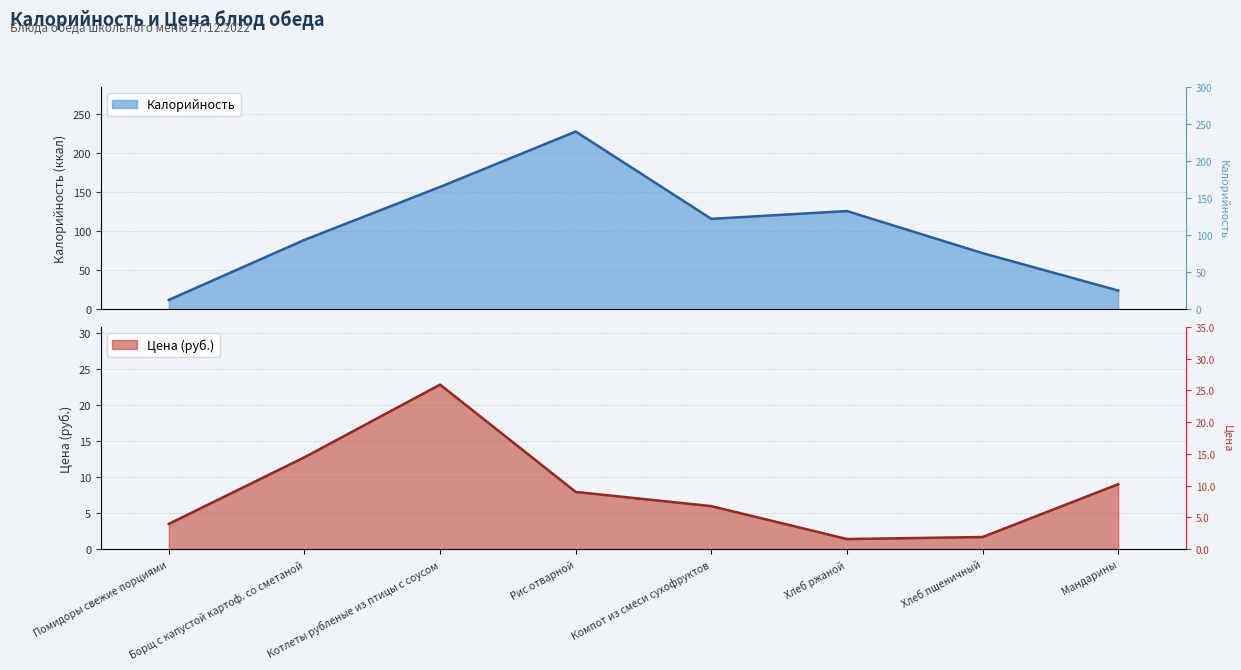

What position from the left is Компот из смеси сухофруктов?

5